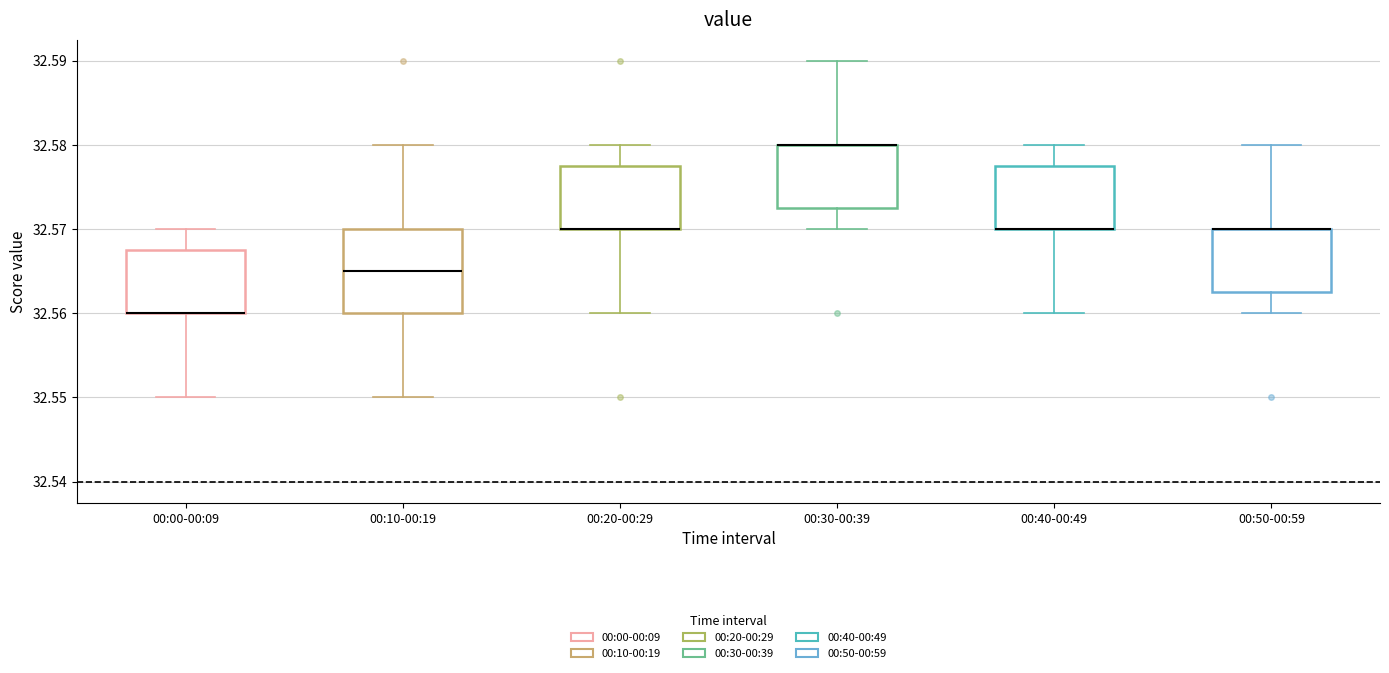

Reading left to right, read every box against the y-axis: the position of its median line, the range the box covers, and the ends of its whiskers. The values are not printed on the chart, so give them approximately, as read against the axis.

00:00-00:09: median 32.560 (drawn on the box's lower edge), box 32.560 to 32.568, whiskers 32.550 to 32.570
00:10-00:19: median 32.565, box 32.560 to 32.570, whiskers 32.550 to 32.580
00:20-00:29: median 32.570 (drawn on the box's lower edge), box 32.570 to 32.578, whiskers 32.560 to 32.580
00:30-00:39: median 32.580 (drawn on the box's upper edge), box 32.573 to 32.580, whiskers 32.570 to 32.590
00:40-00:49: median 32.570 (drawn on the box's lower edge), box 32.570 to 32.578, whiskers 32.560 to 32.580
00:50-00:59: median 32.570 (drawn on the box's upper edge), box 32.563 to 32.570, whiskers 32.560 to 32.580